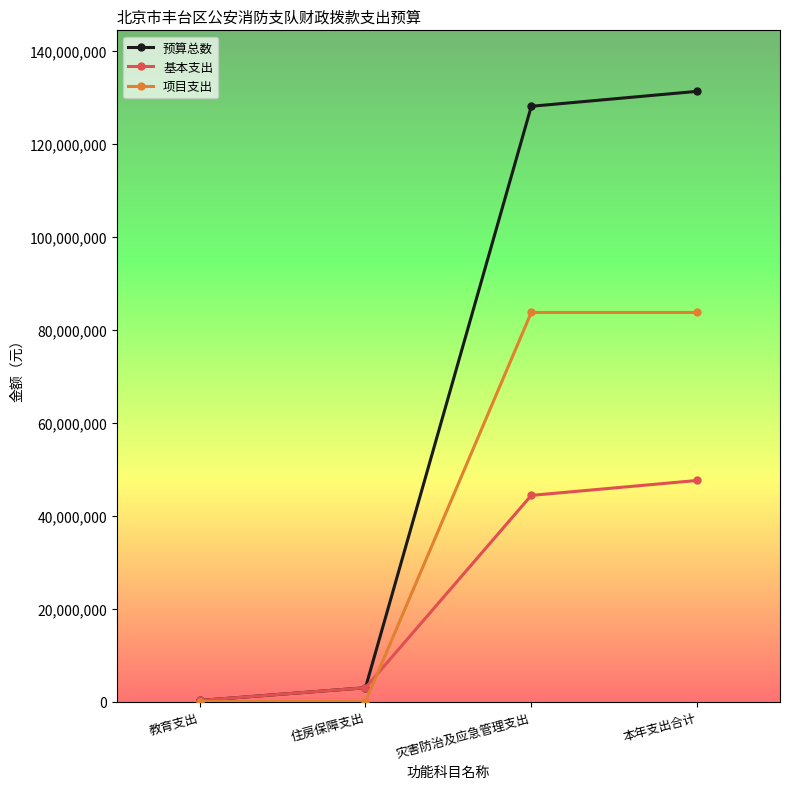

Rank the series at 灾害防治及应急管理支出 from highest to lowest value.

预算总数, 项目支出, 基本支出